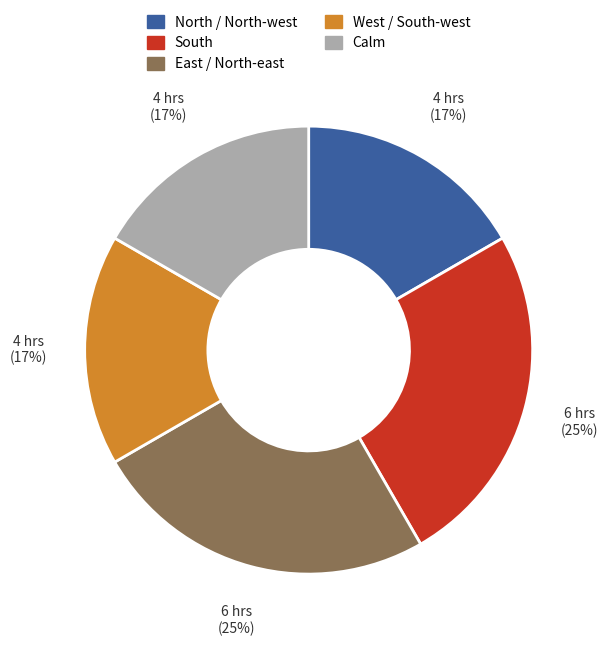

Does any single category account for the majority?

No